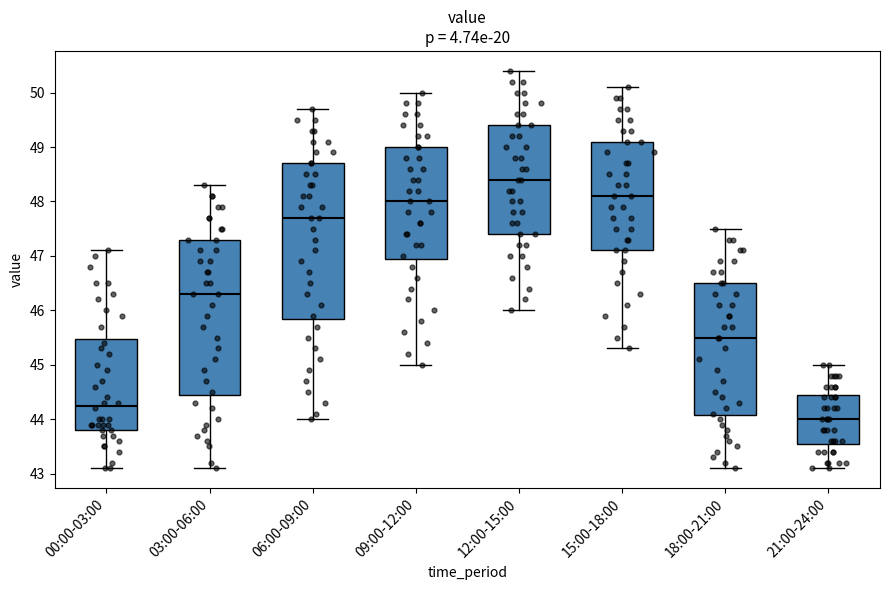

Which box has the lowest median line?

21:00-24:00